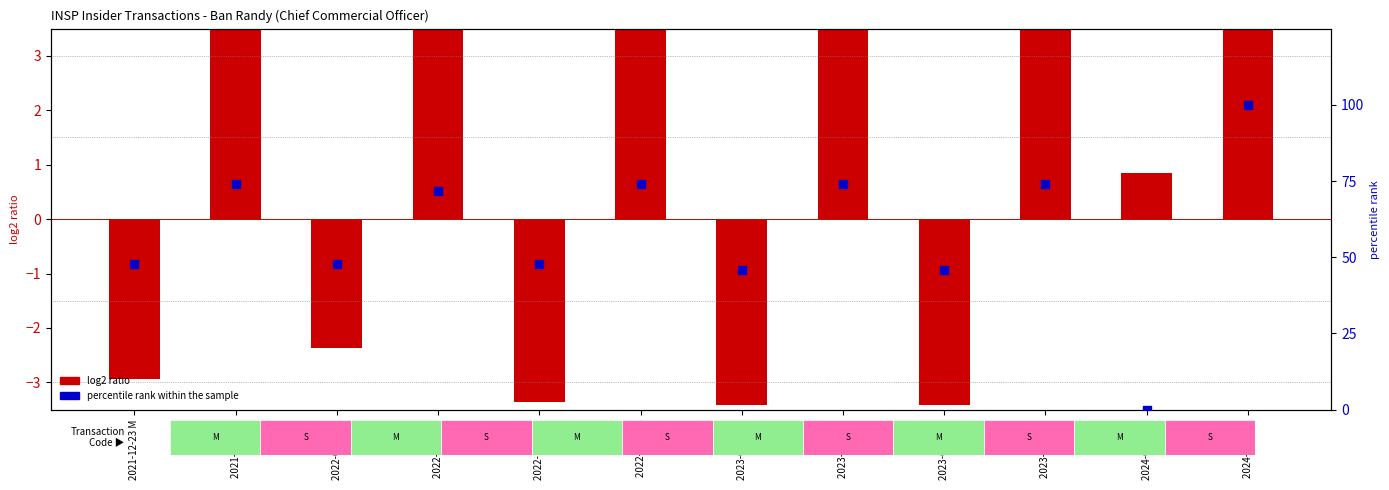

What is the ratio of the value at 2022-01-04 M to the value at 2022-01-04 S?

0.7